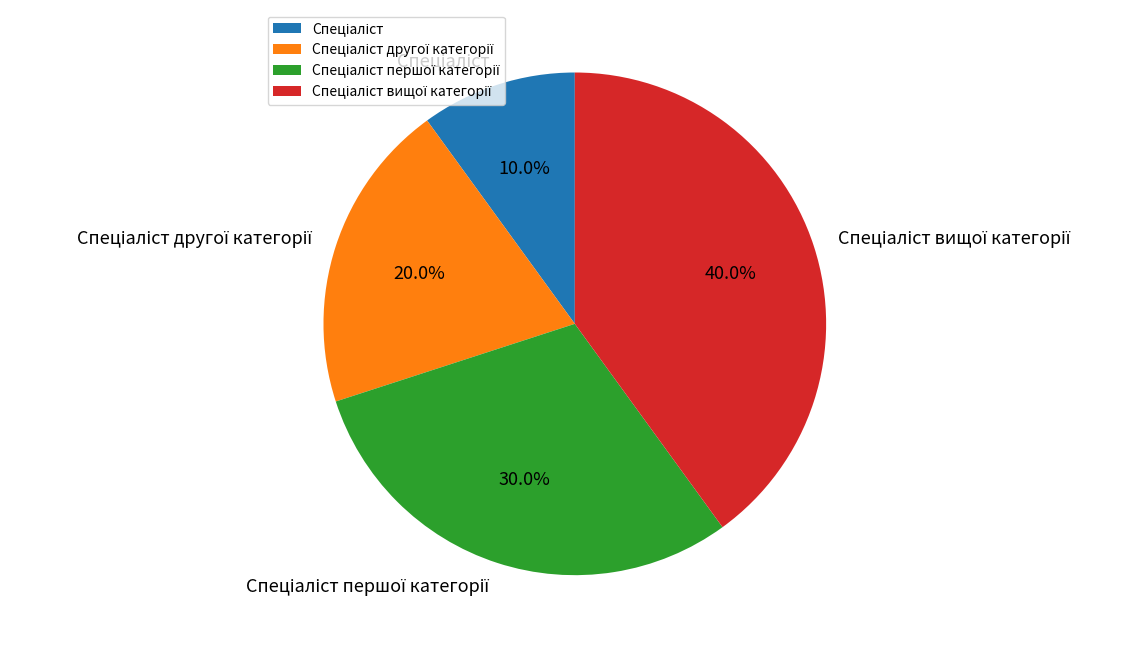

Is there a majority slice in this chart?

No